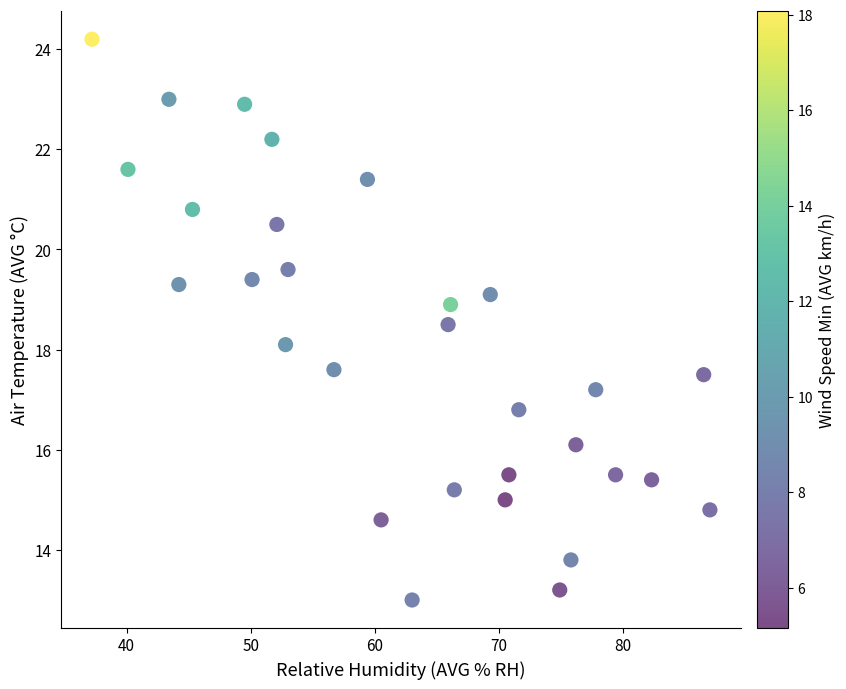

What is the range of Y values (max minus min)?

11.2